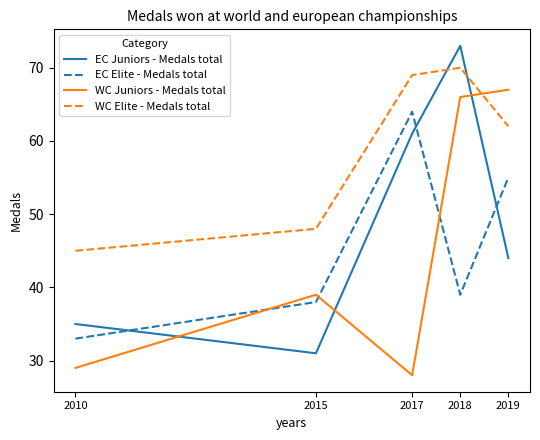

What is the minimum value shown in the chart?

28